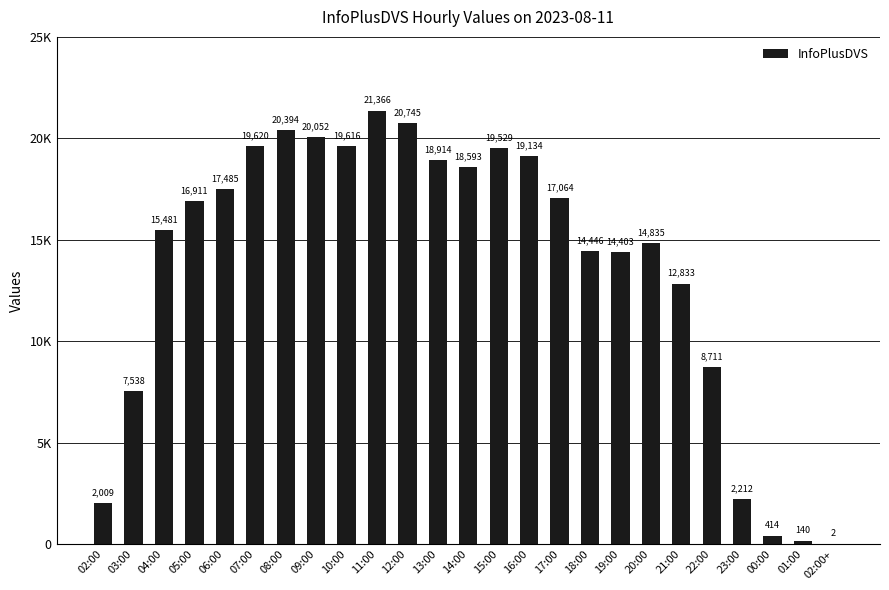

What is the greatest value displayed?

21366